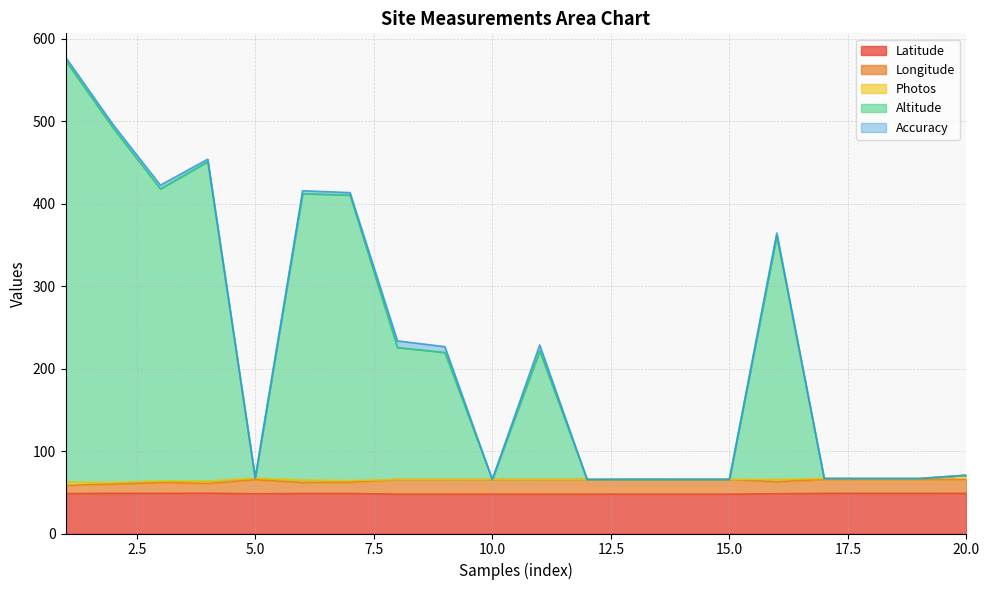

The value of Latitude at 20.0 is 48.7. True or false?

True